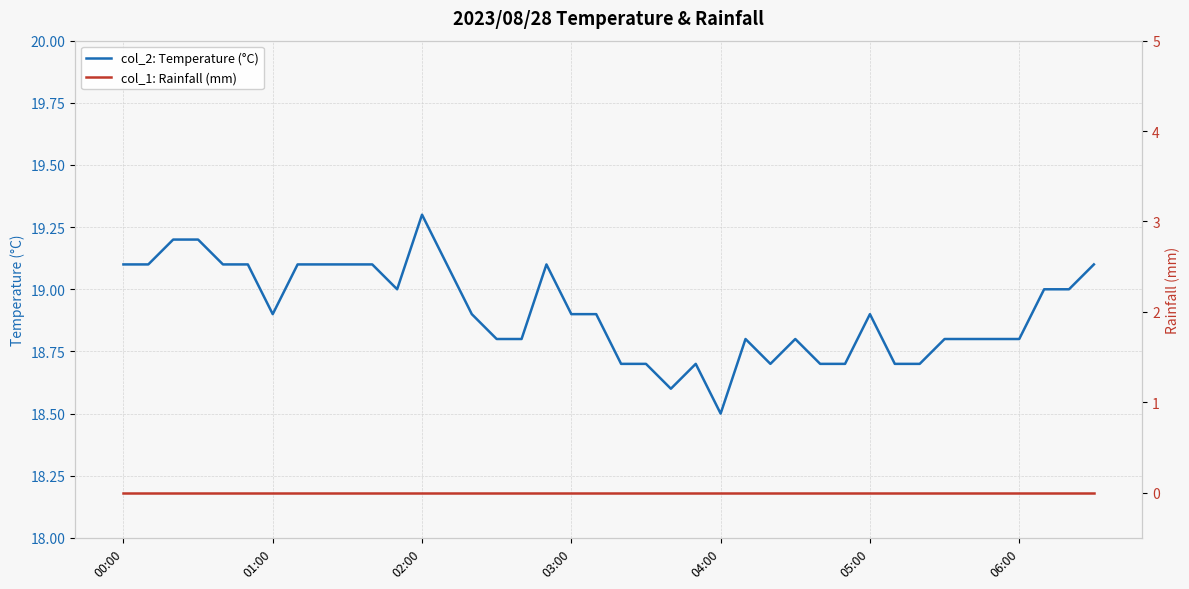

At which label is col_2: Temperature (°C) closest to 18?

04:00